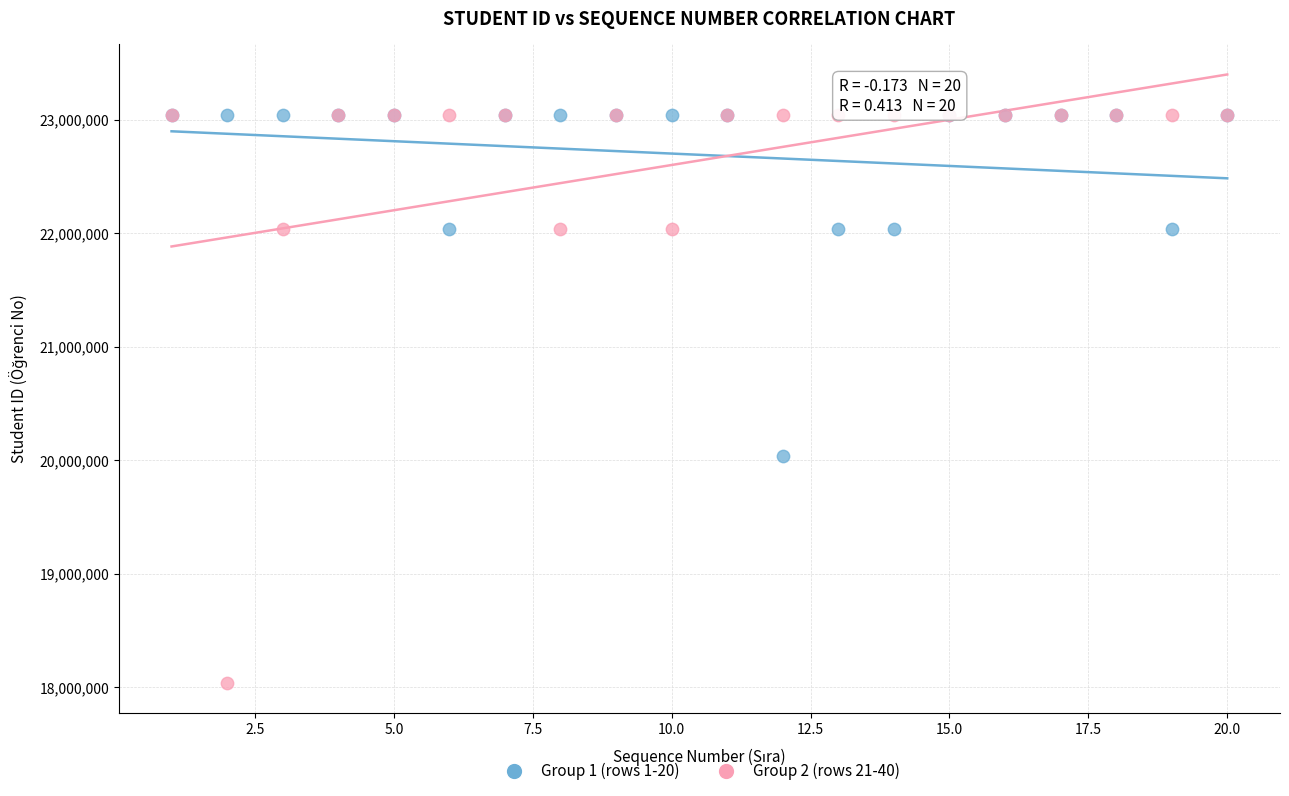

Which series has the largest Y range (max minus min)?

Group 2 (rows 21-40)